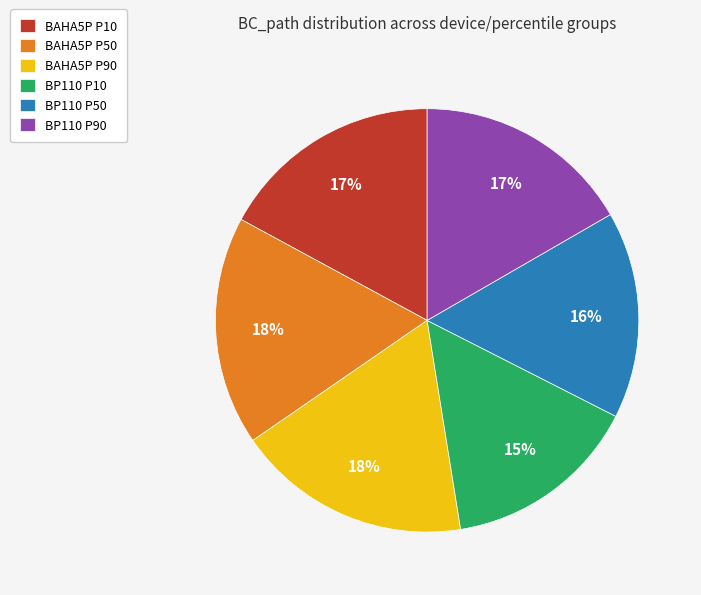

Which slice is the smallest?

BP110 P10